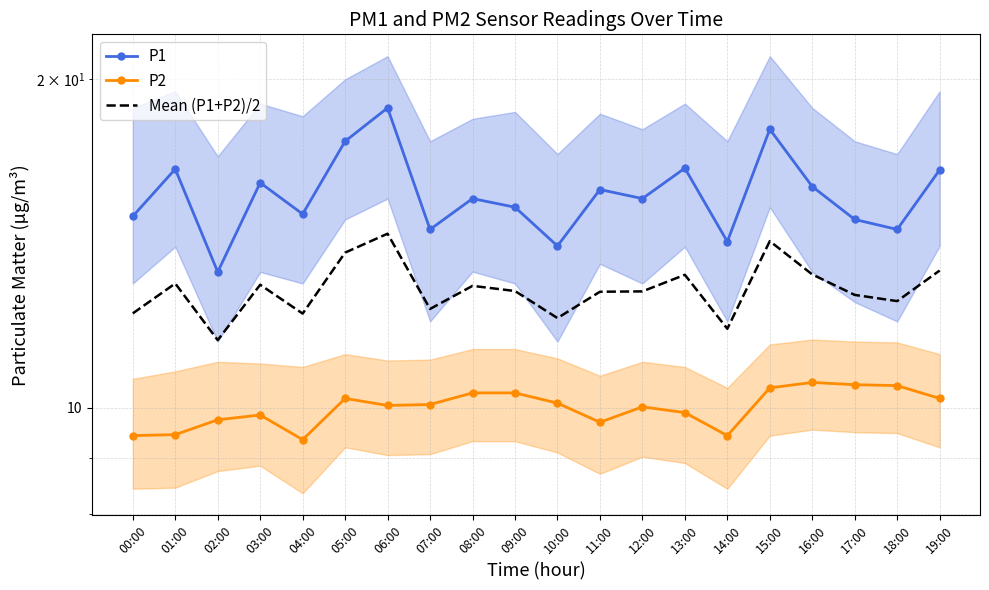

Between 16:00 and 17:00, which series saw the biggest shift?

P1